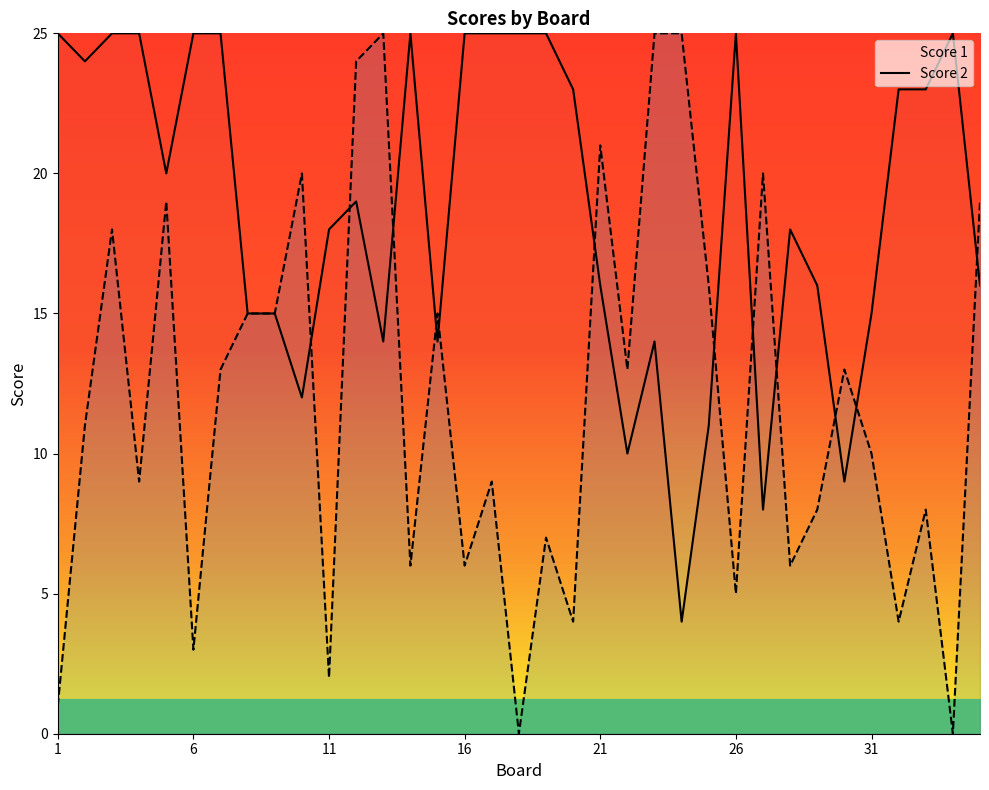

Which label corresponds to the largest value in the chart?

1